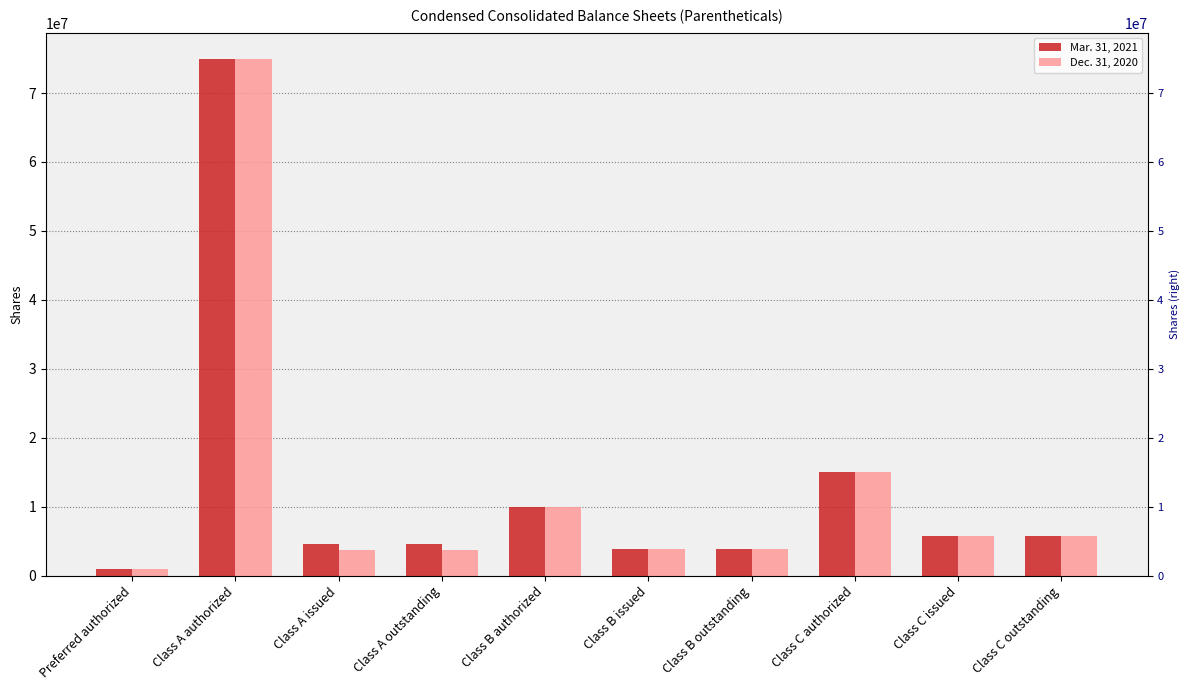

At which category is the sum across all series the highest?

Class A authorized